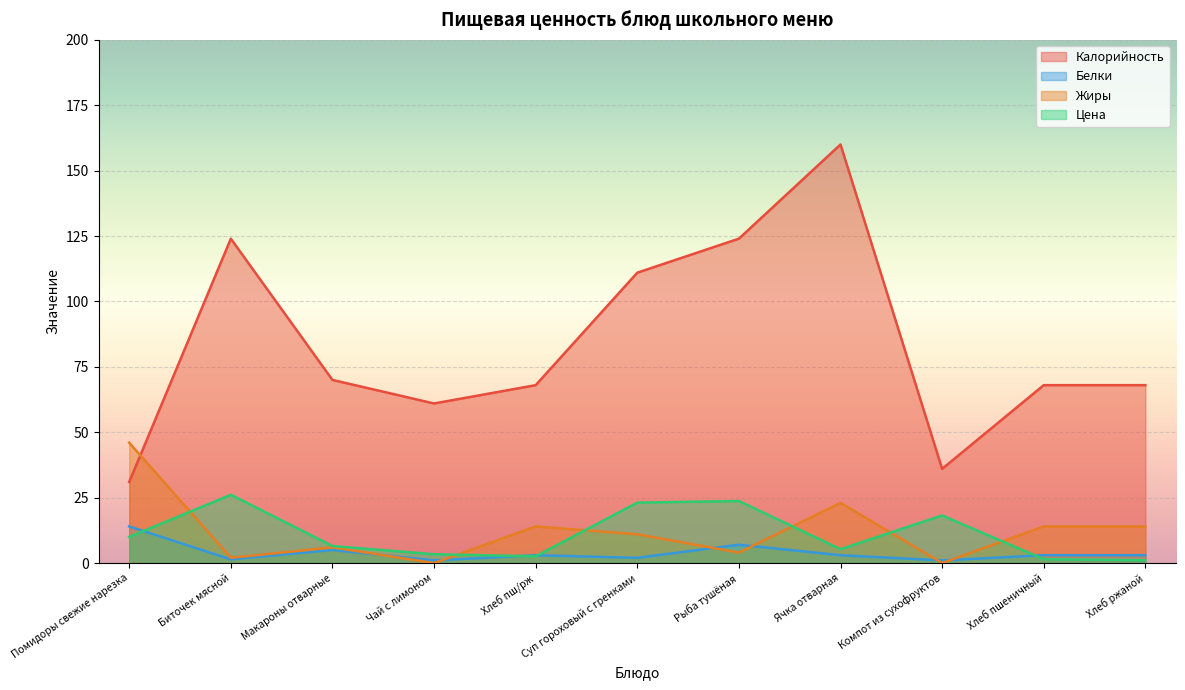

At Макароны отварные, list the series in order from smallest to largest.

Белки, Жиры, Цена, Калорийность